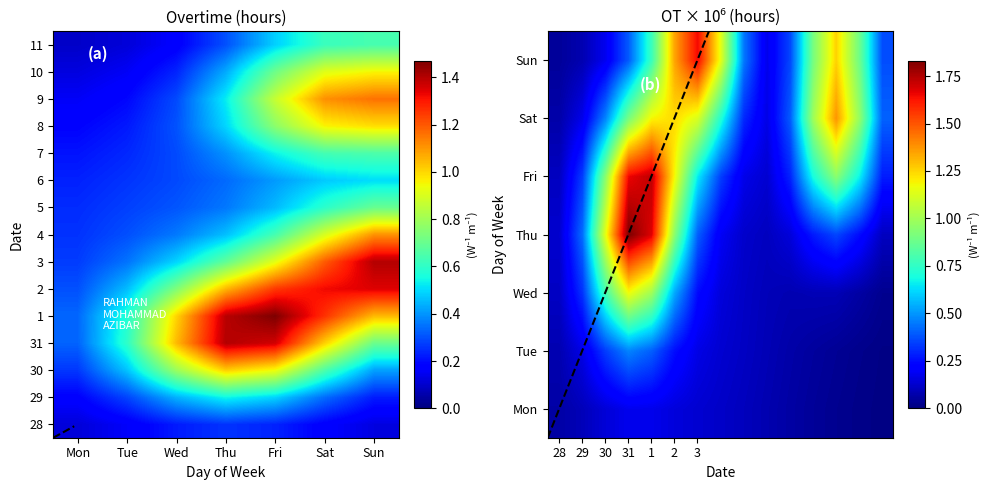

Count the Sun values in the range 0 to 1.

9